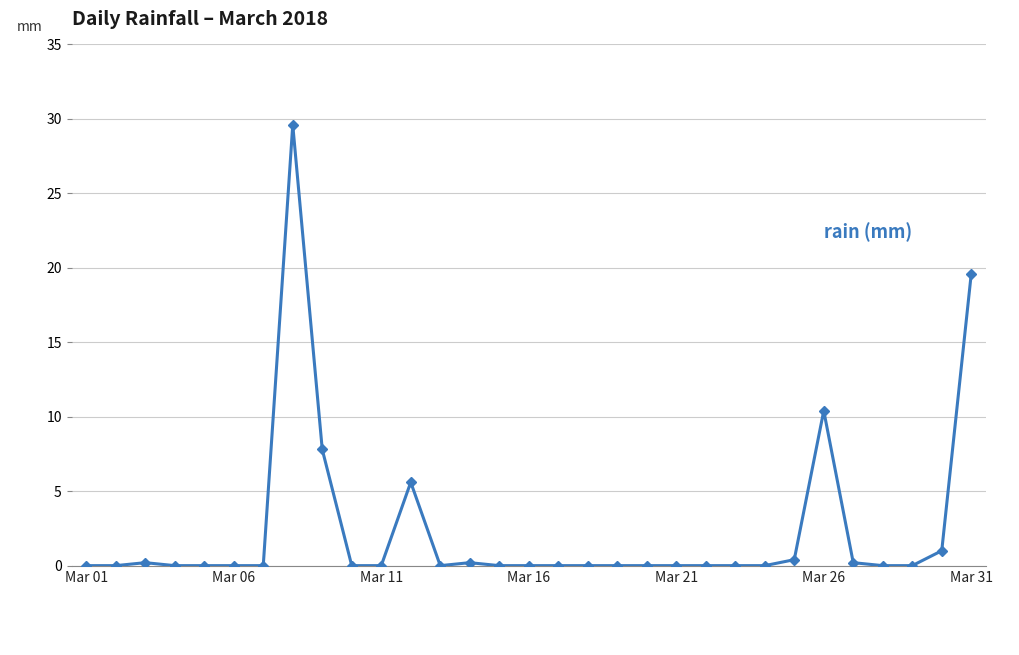

What is the greatest value displayed?

29.6